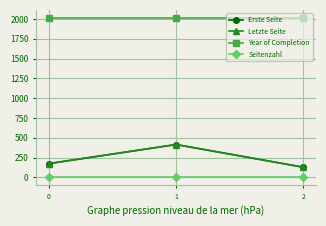

Is this an area chart (filled region under the line)?

No